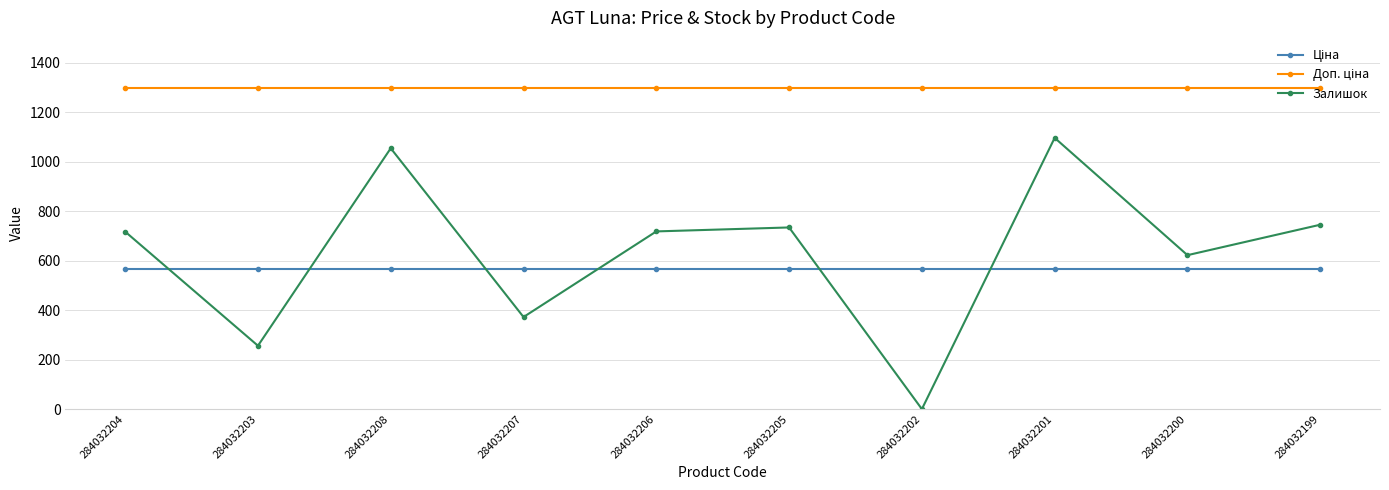

What is the highest value of the Залишок series?

1096.0